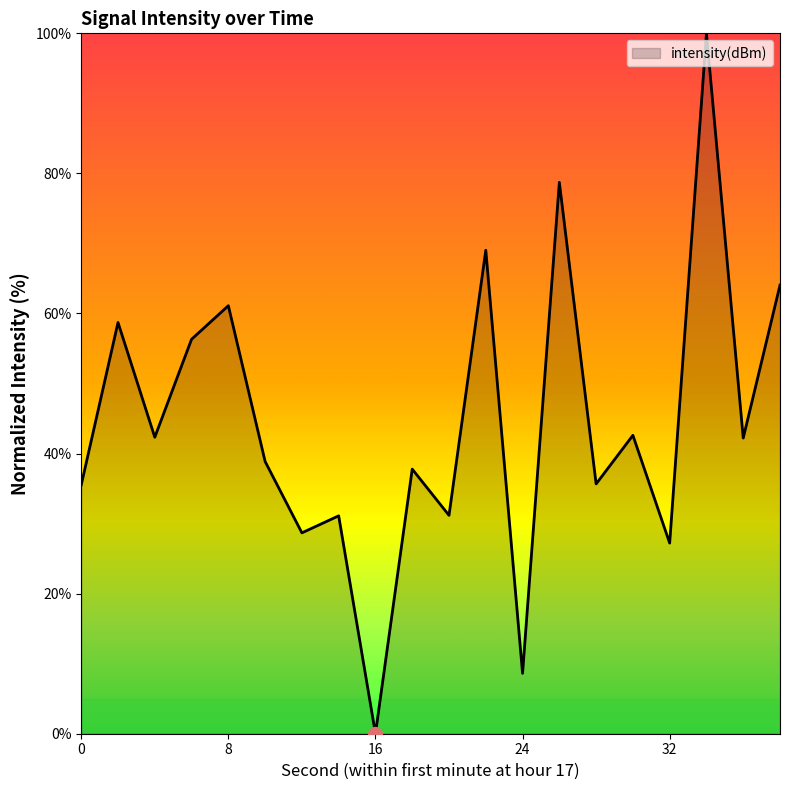

What is the greatest value displayed?

100.0